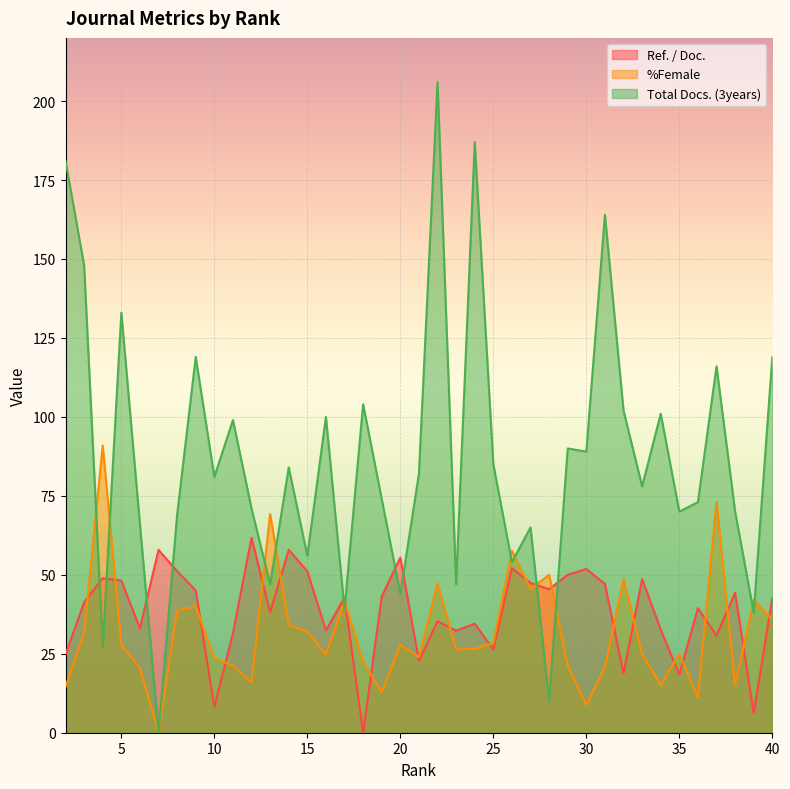

Which category has the lowest value in the %Female series?

7